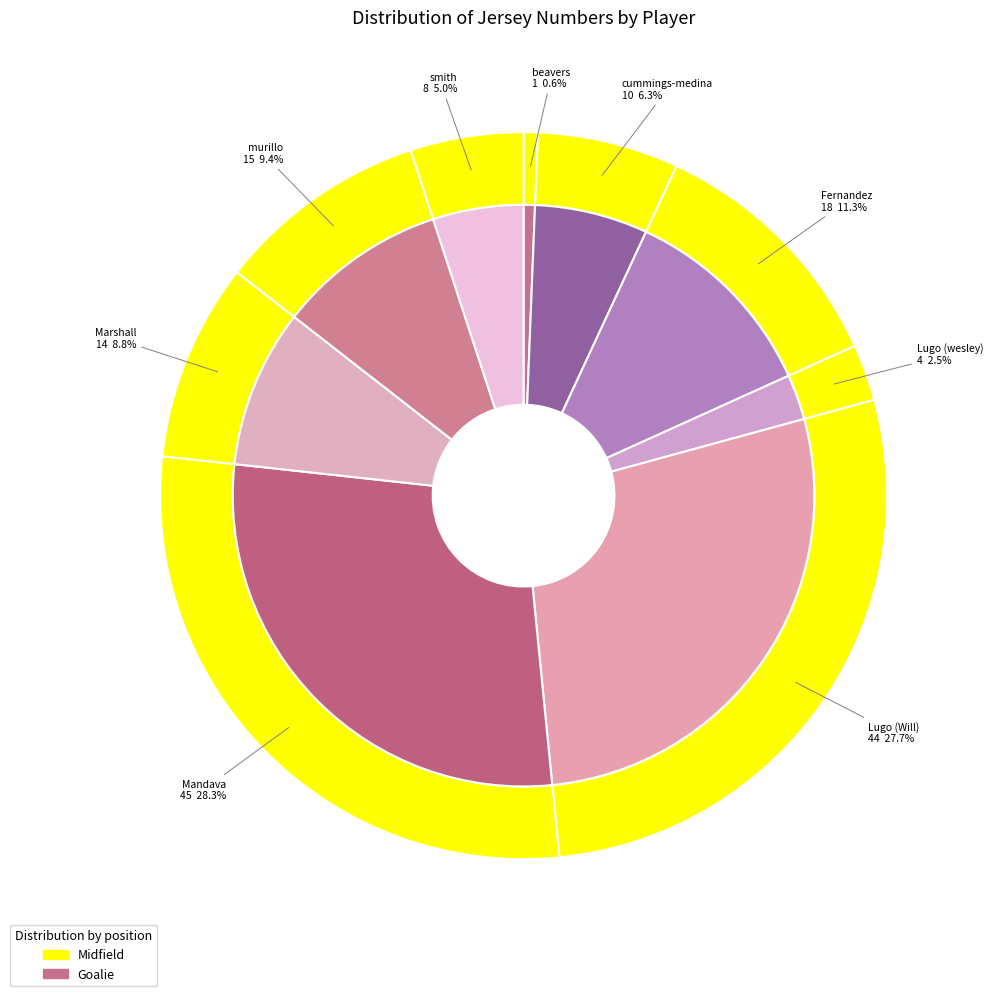

To the nearest percent, what is the difference between the beavers and Lugo (wesley) slice percentages?

2%